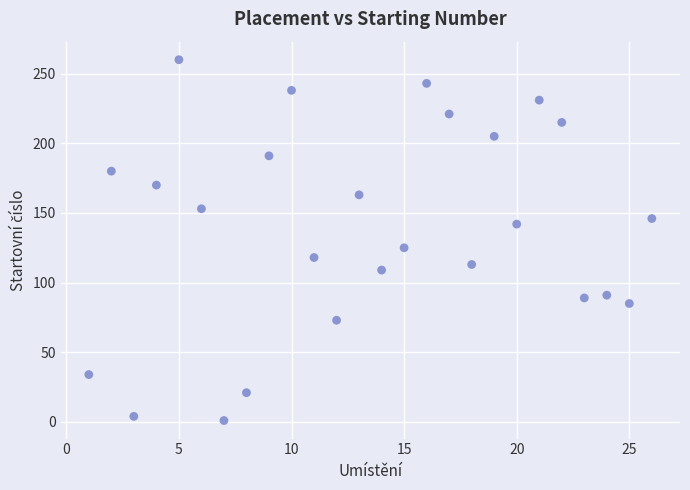

What is the range of Y values (max minus min)?

259